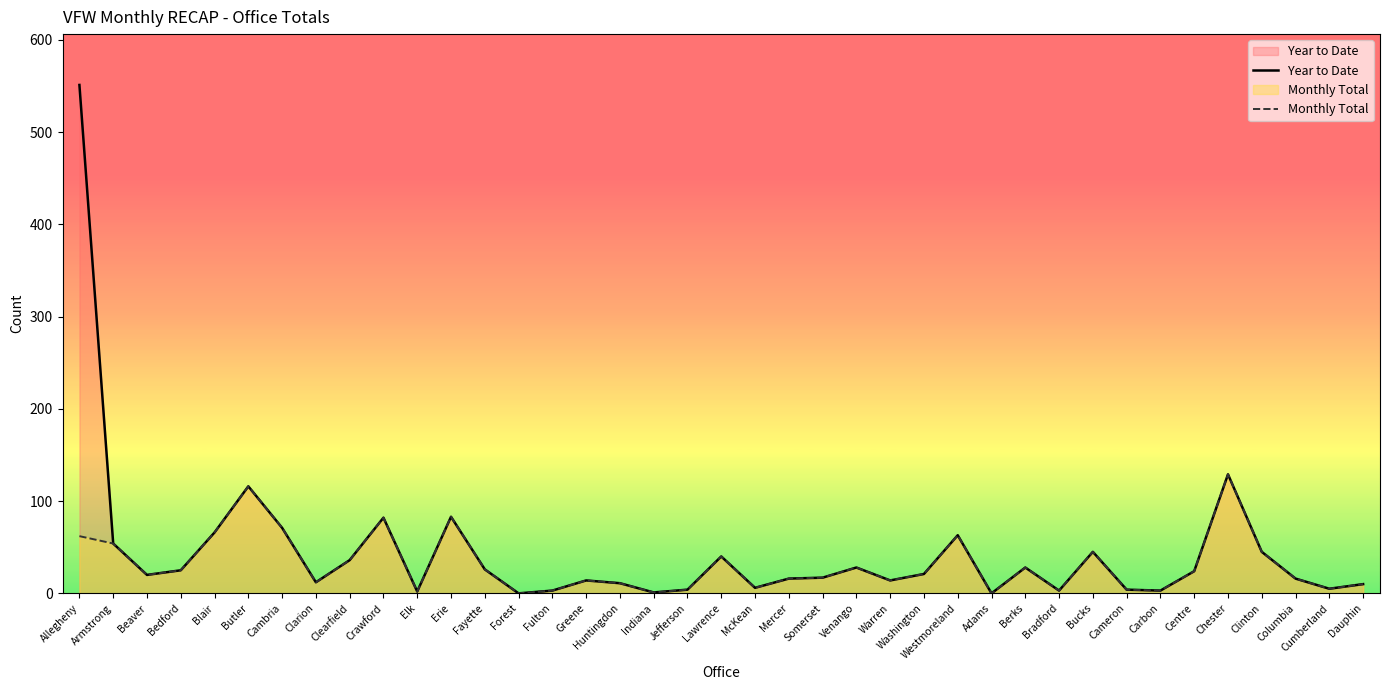

Where is Monthly Total nearest to the value 64?

Westmoreland